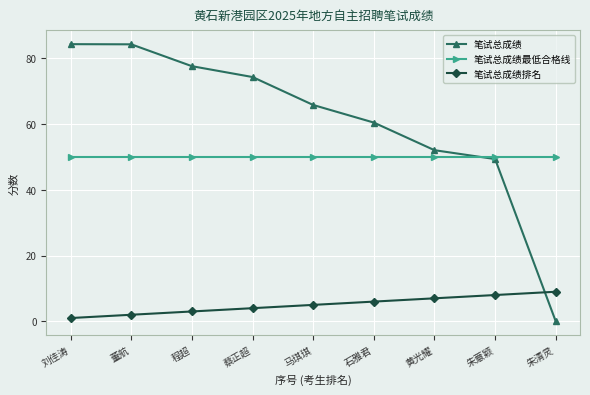

Between 刘佳涛 and 黄光耀, which series saw the biggest shift?

笔试总成绩